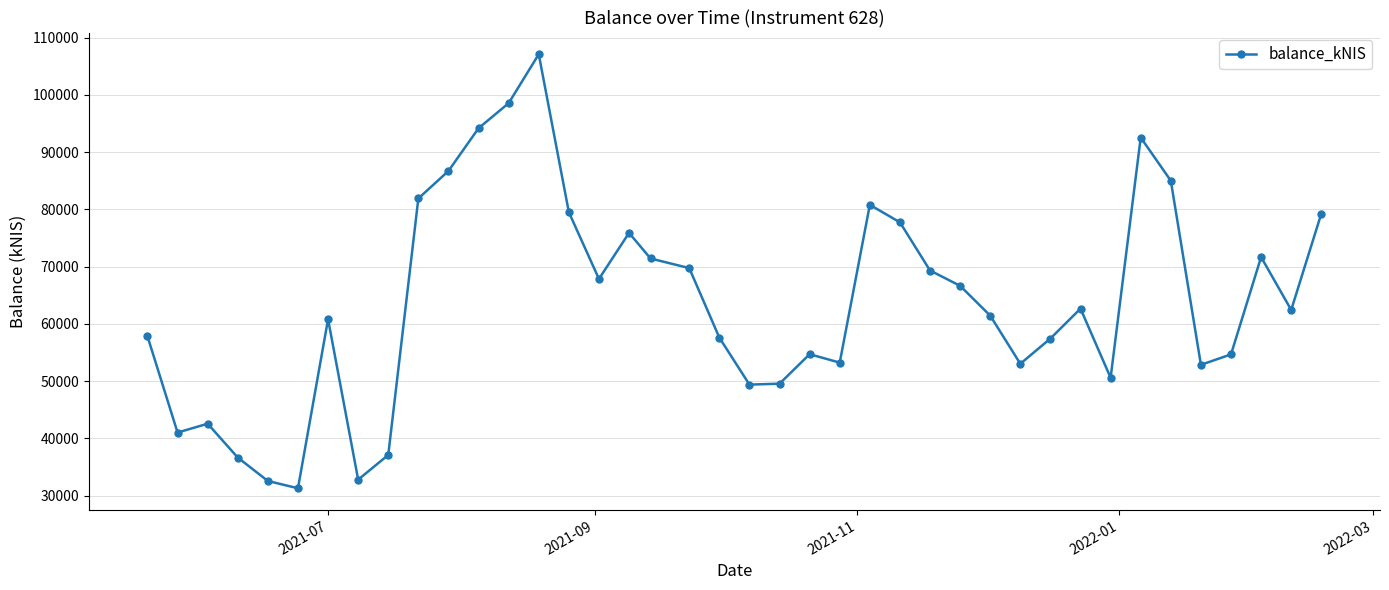

What is the minimum value shown in the chart?

31273.7